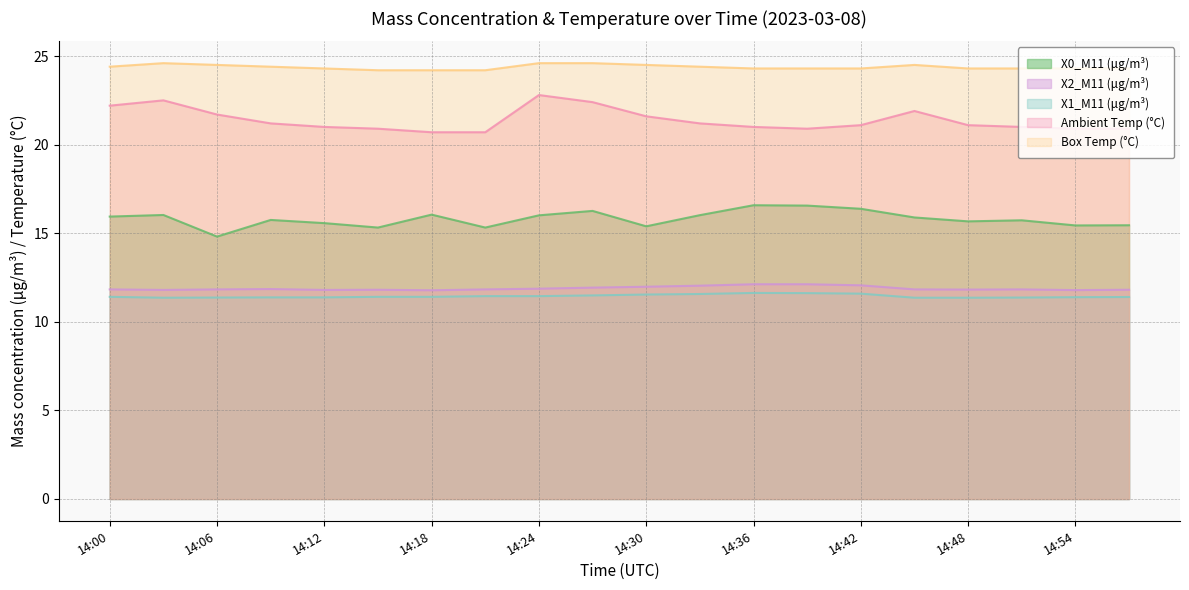

What is the approximate value of Box Temp (°C) at 14:09?

24.4